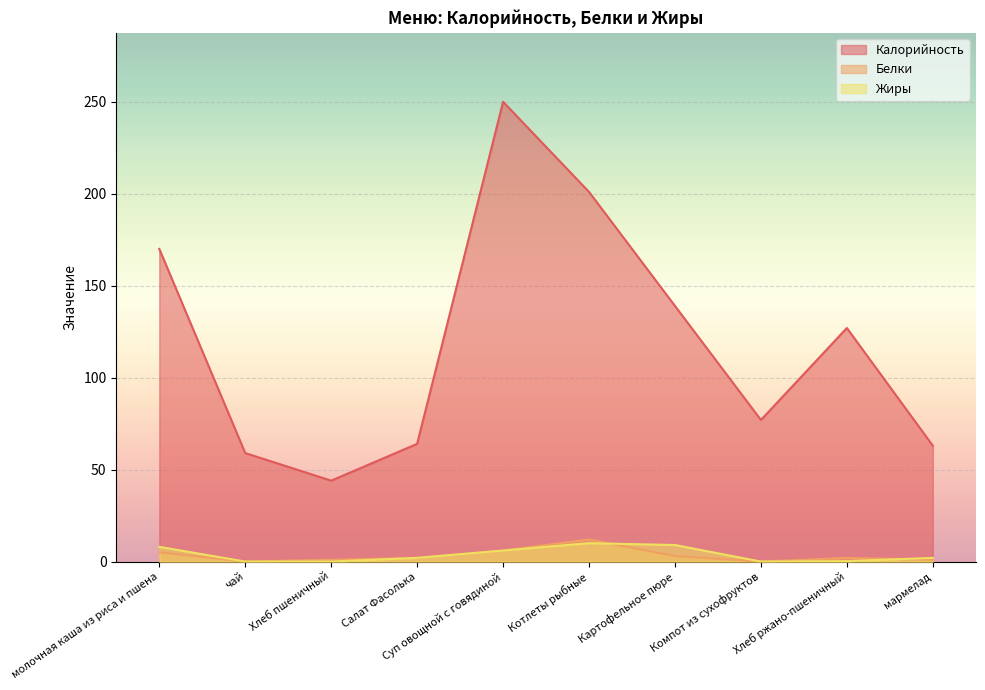

What is the label of the 6th point from the left?

Котлеты рыбные